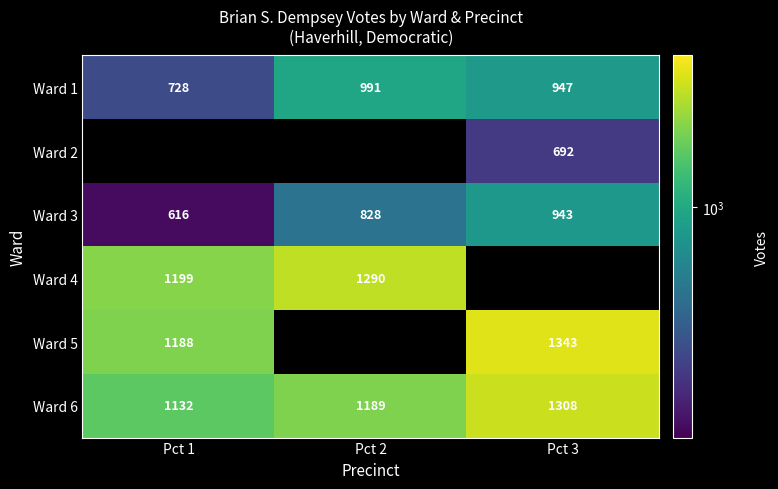

True or false: Ward 6 has a value of 1189 at Pct 2.

True